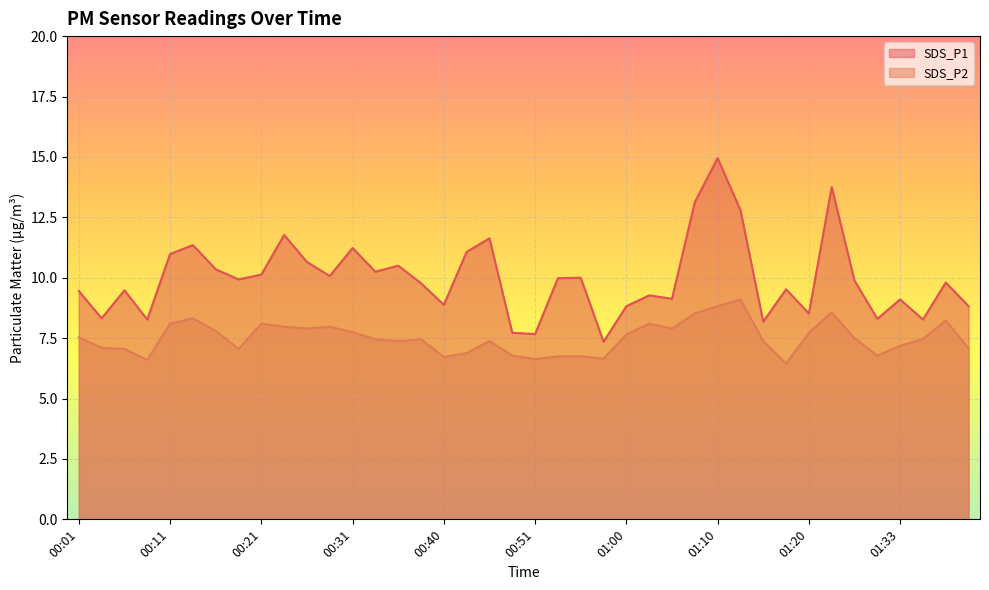

Is it true that SDS_P1 equals 5.4 at 01:33?

False